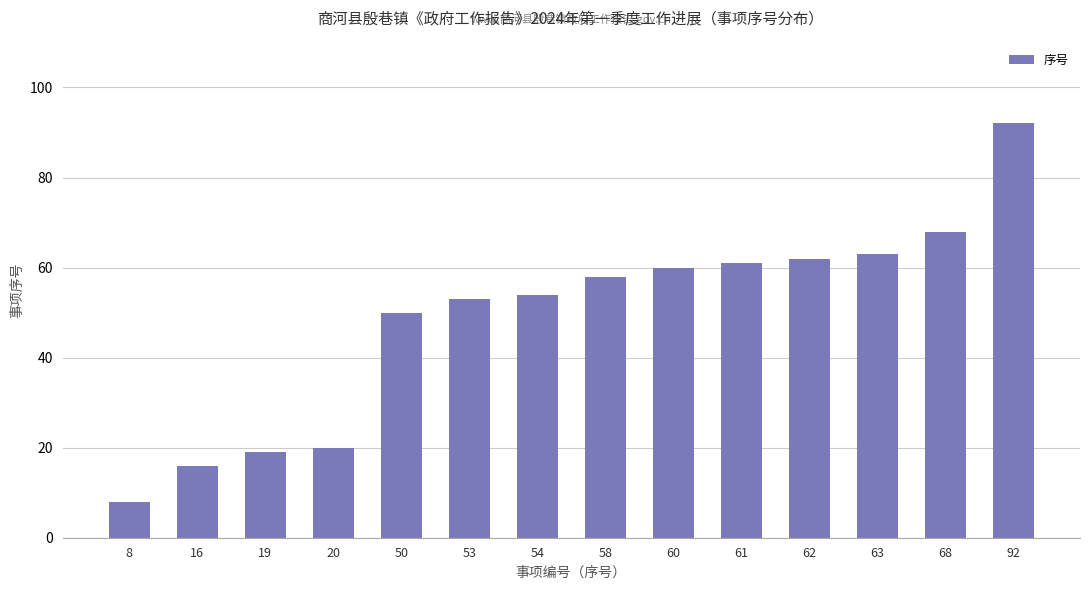

List the labels in order of value, smallest first.

8, 16, 19, 20, 50, 53, 54, 58, 60, 61, 62, 63, 68, 92